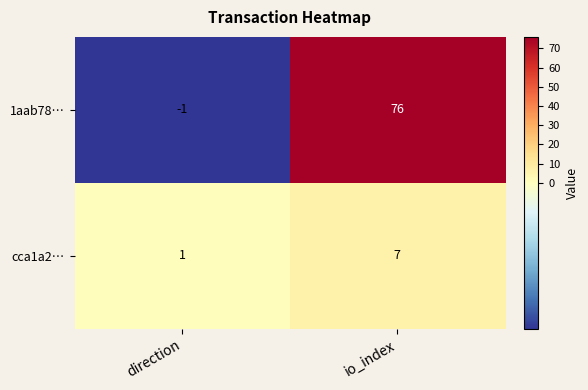

Is it true that 1aab78… equals -1 at direction?

True